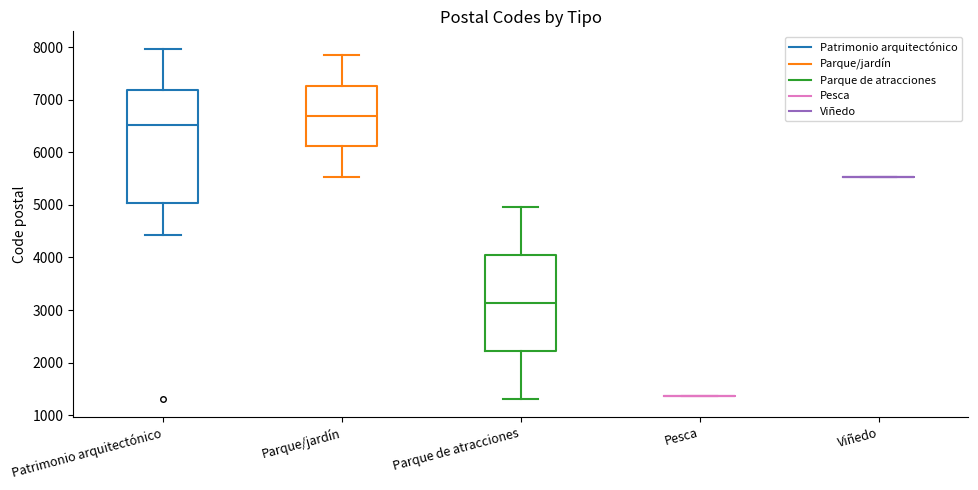

Which box is the tallest, from its lower edge to its upper edge?

Patrimonio arquitectónico